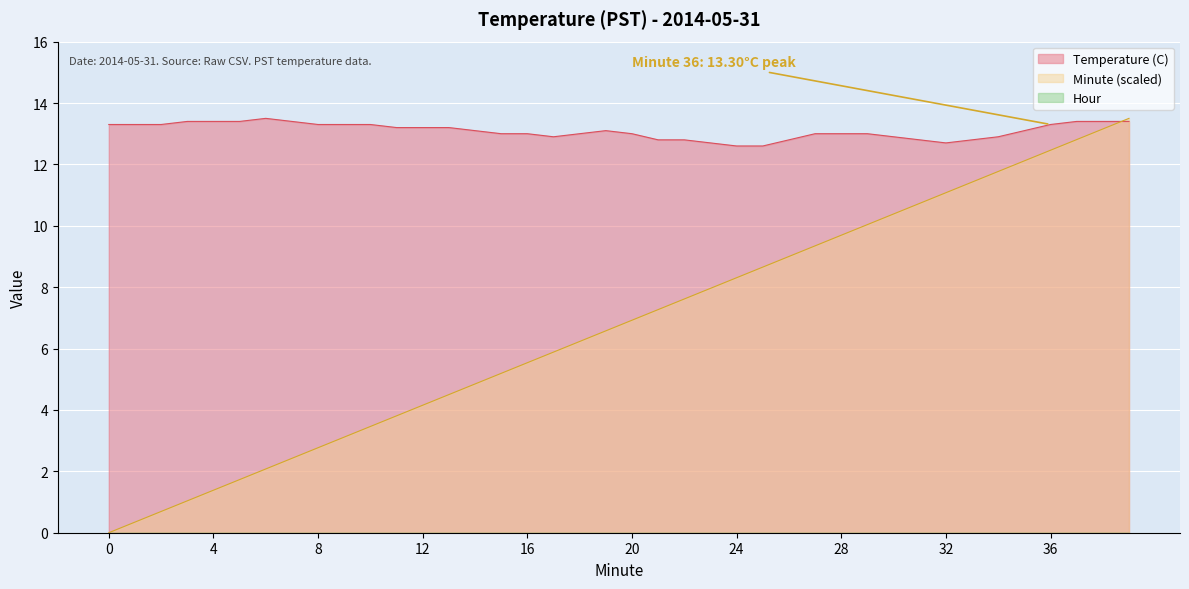

What is the greatest value displayed?

13.5